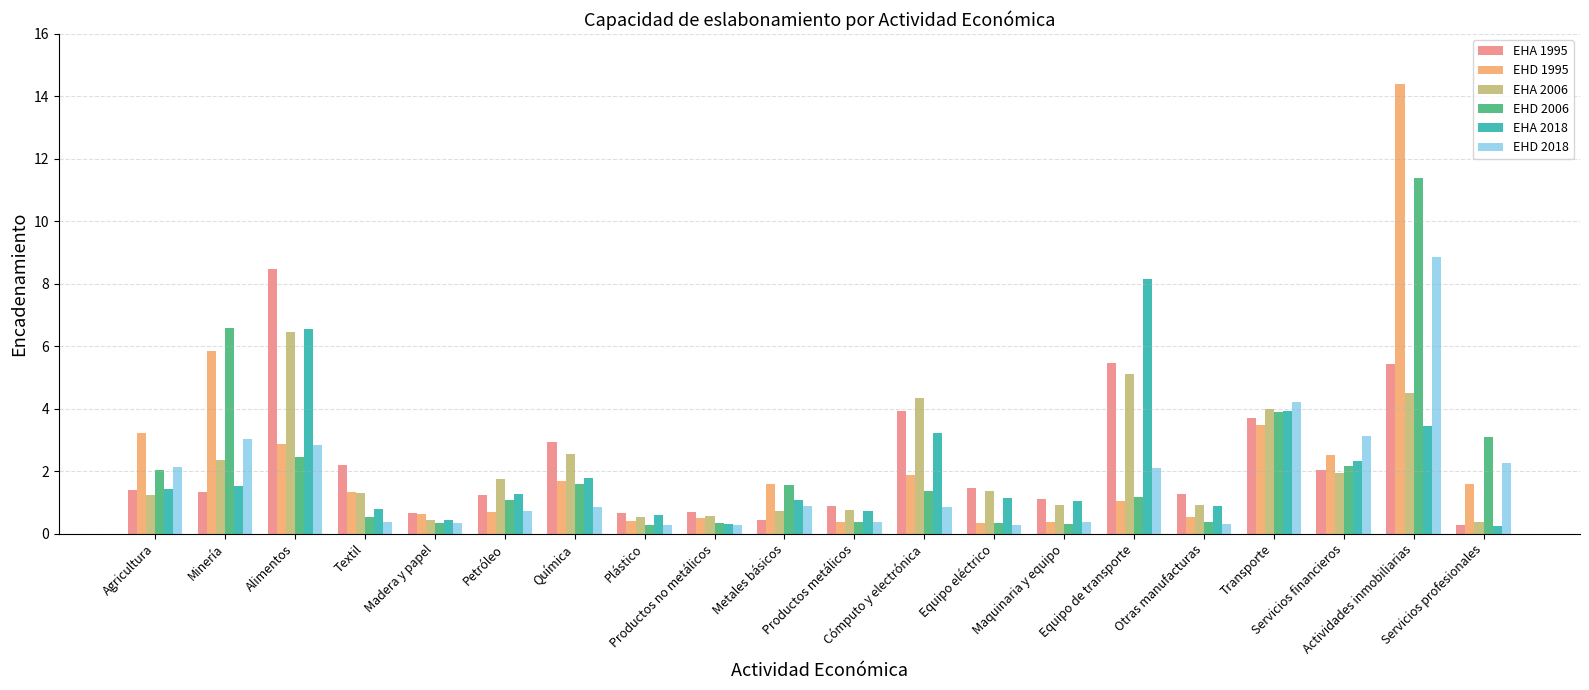

What is the label of the 15th bar from the right?

Petróleo